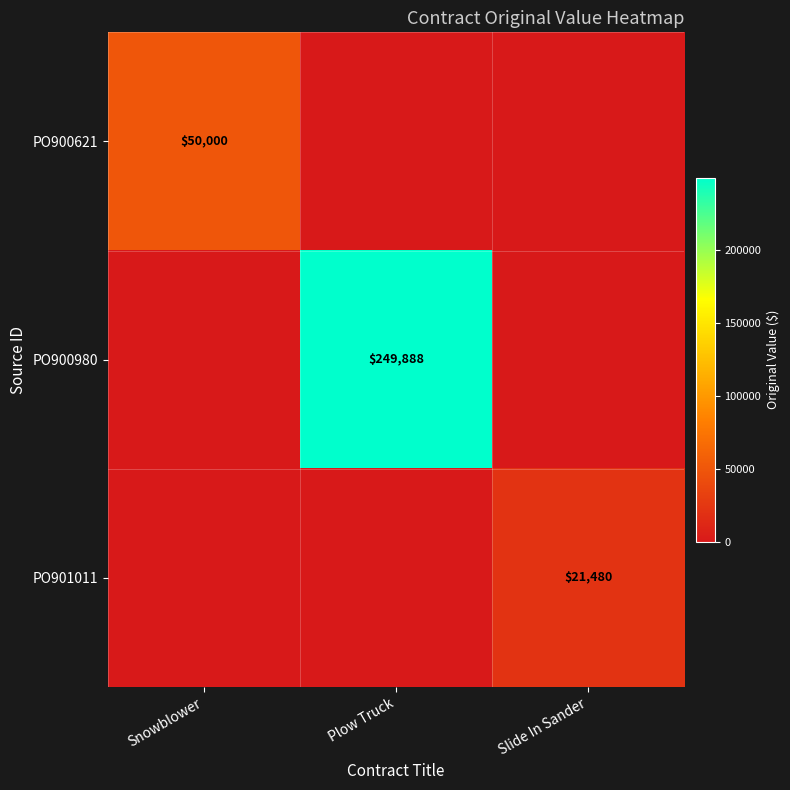

Is the value of PO901011 at Plow Truck greater than the value of PO900980 at Snowblower?

No